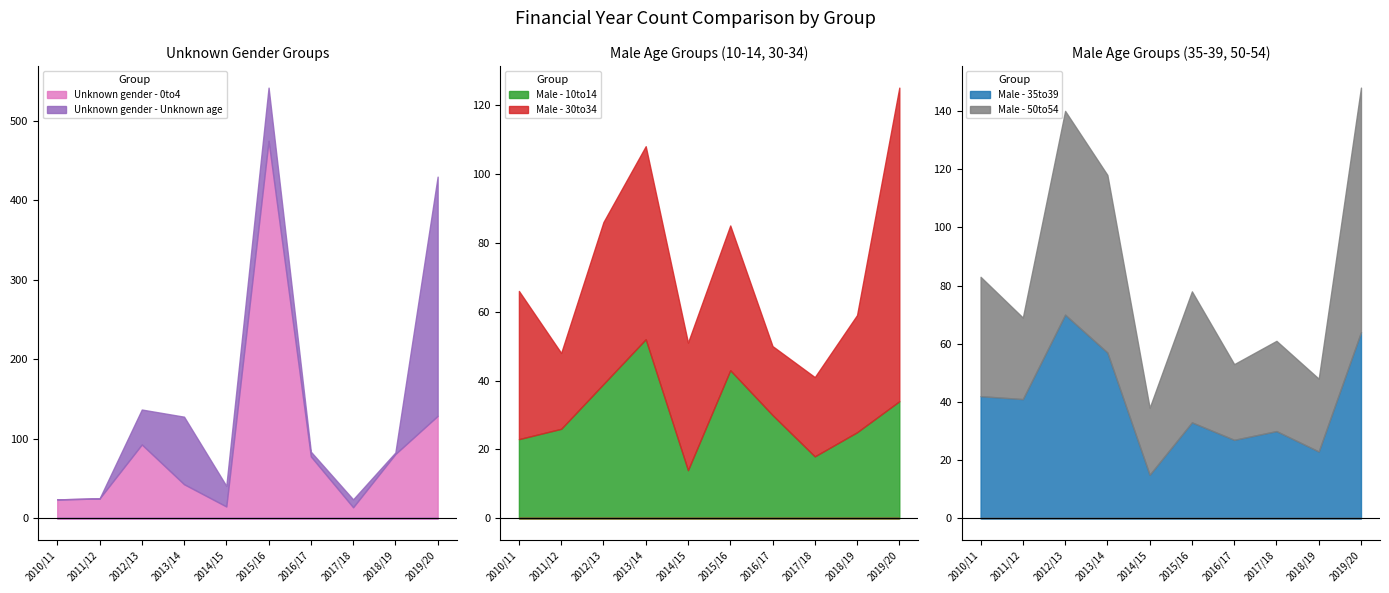

What is the spread (max minus min) of values at 2015/16?

442